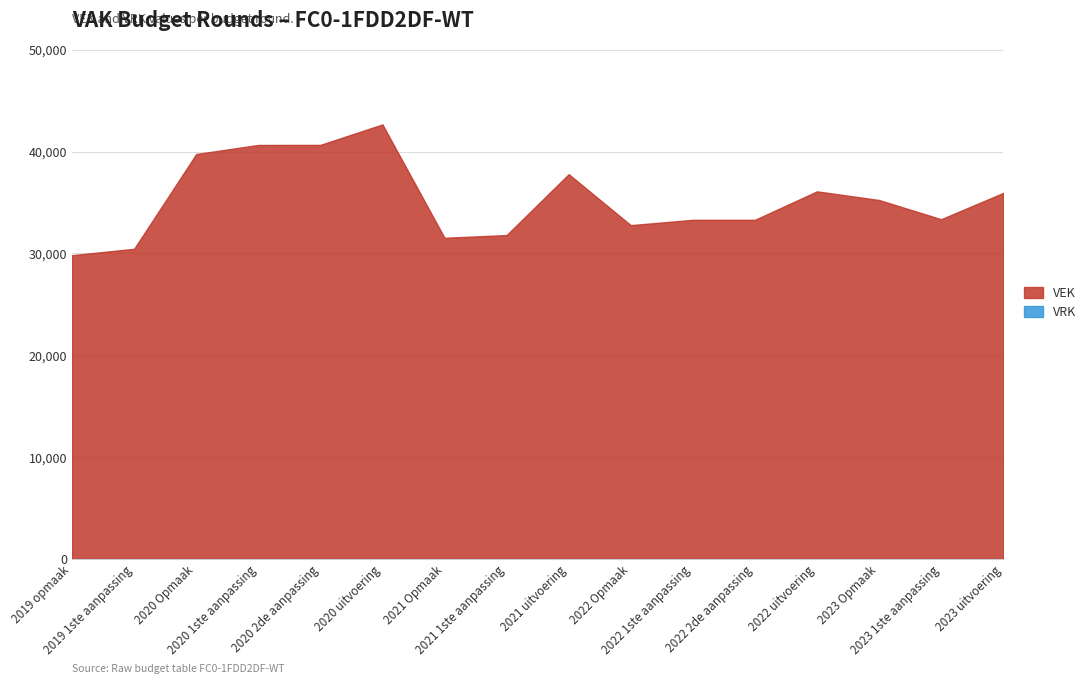

What is the average value of the VEK series?

35318